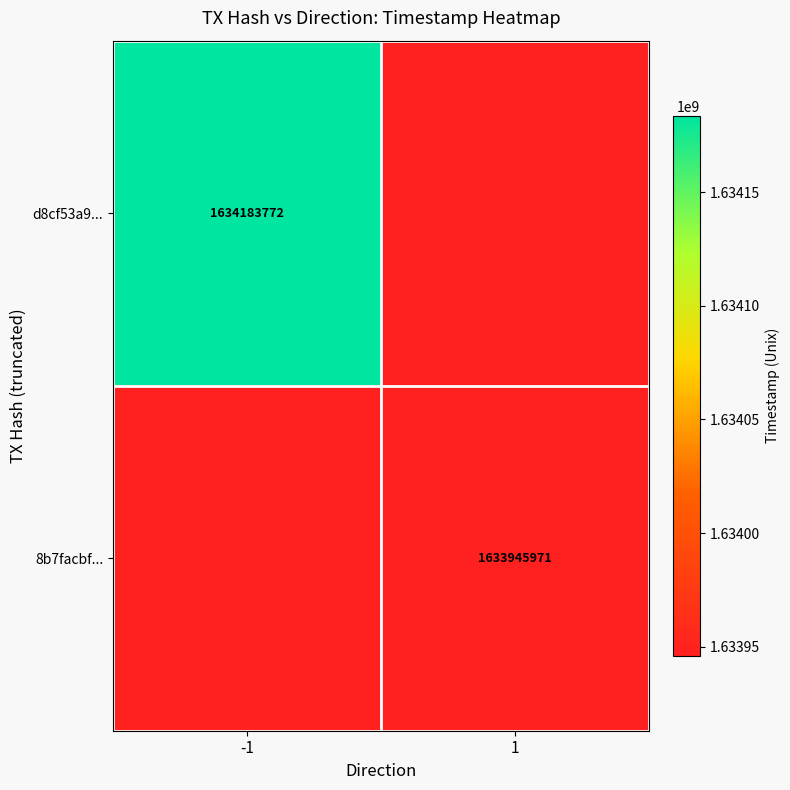

Is it true that 8b7facbf... equals 1633945971 at 1?

True